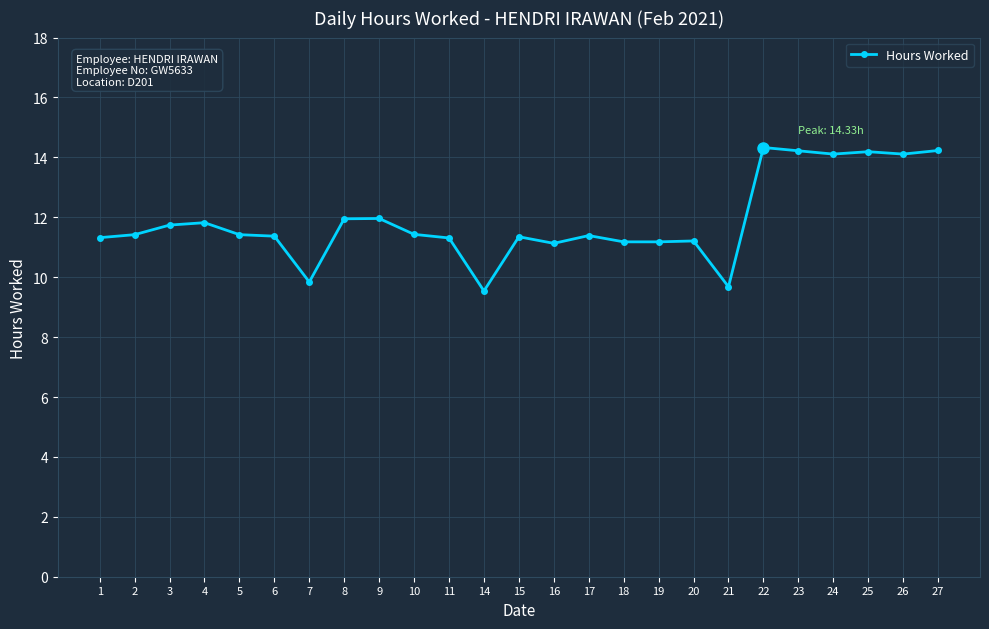

What is the value of the 11th point from the left?

11.3